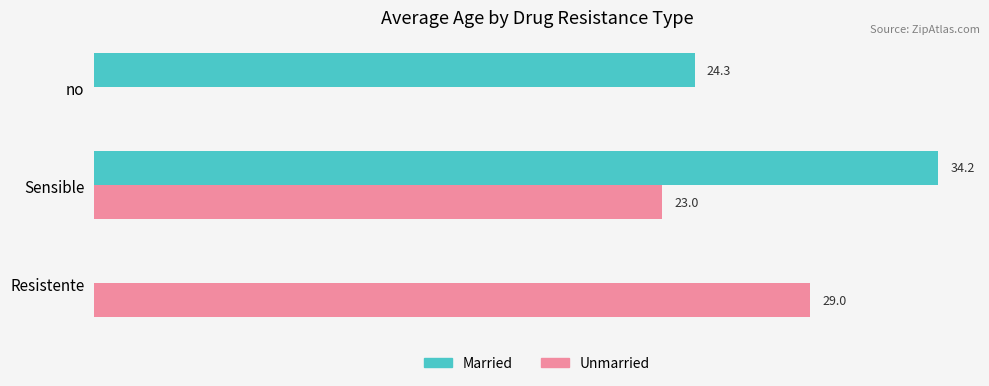

At which label does Unmarried reach its peak?

Resistente